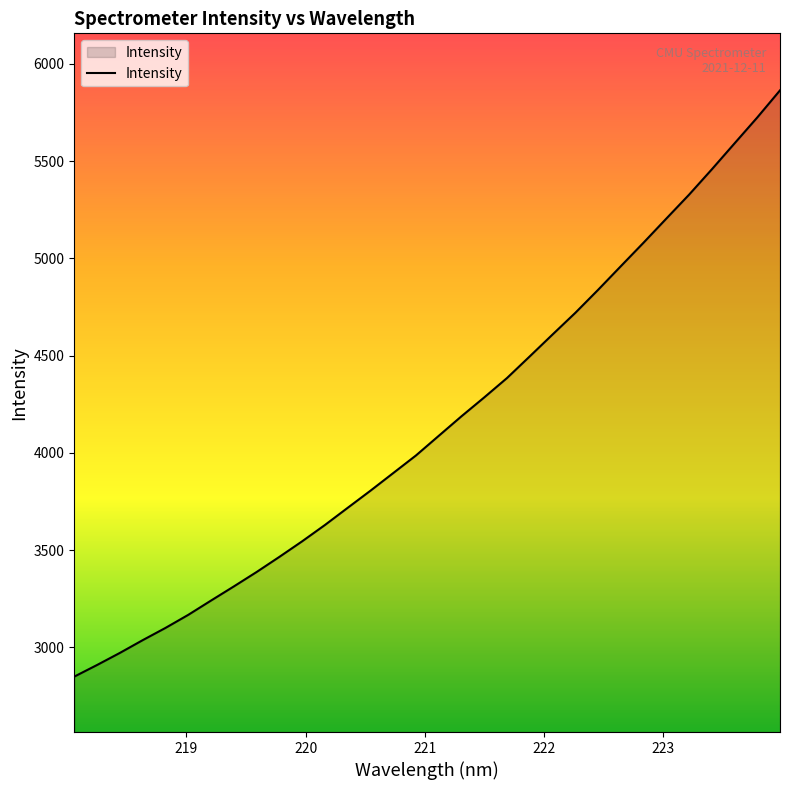

What is the average value?

4151.0